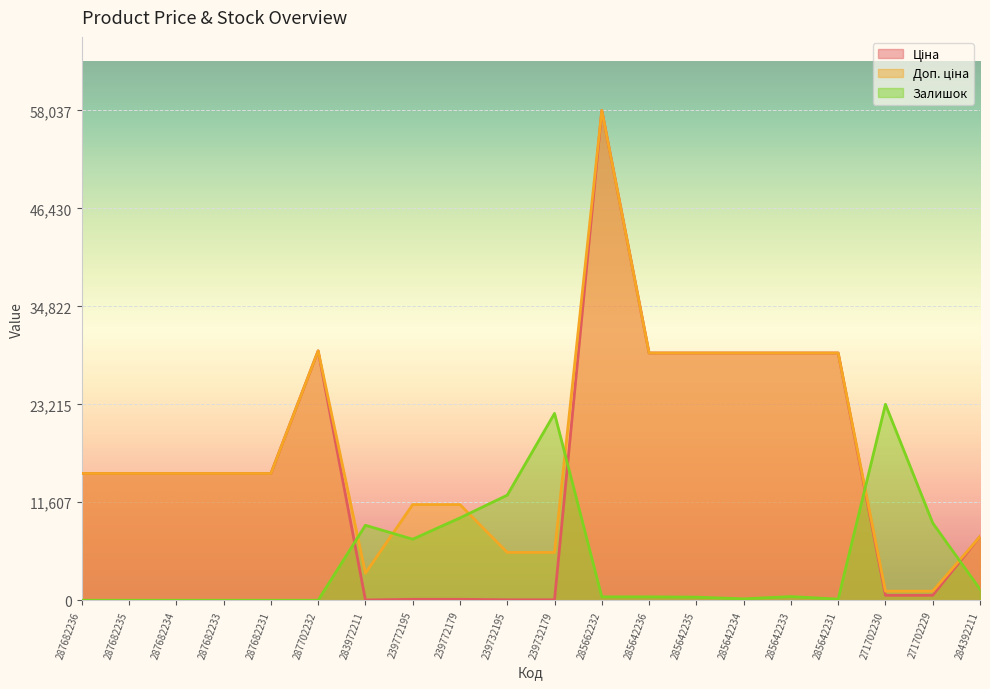

Is it true that Залишок equals 253.9 at 285642234?

False